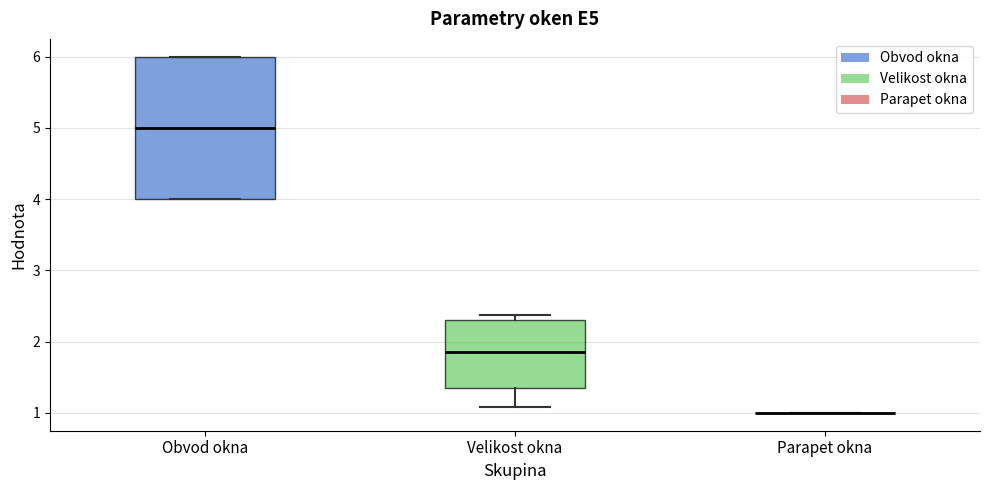

Reading left to right, read every box against the y-axis: the position of its median line, the range the box covers, and the ends of its whiskers. The values are not printed on the chart, so give them approximately, as read against the axis.

Obvod okna: median 5.0, box 4.0 to 6.0, whiskers 4.0 to 6.0
Velikost okna: median 1.9, box 1.4 to 2.3, whiskers 1.1 to 2.4
Parapet okna: box collapsed to a line at 1.0, whiskers 1.0 to 1.0